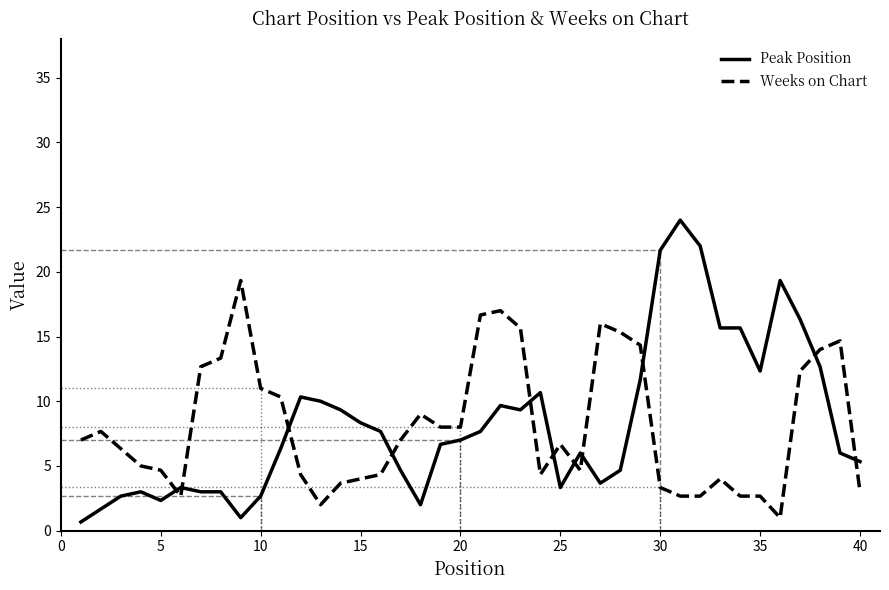

Which series has the widest spread of values?

Peak Position